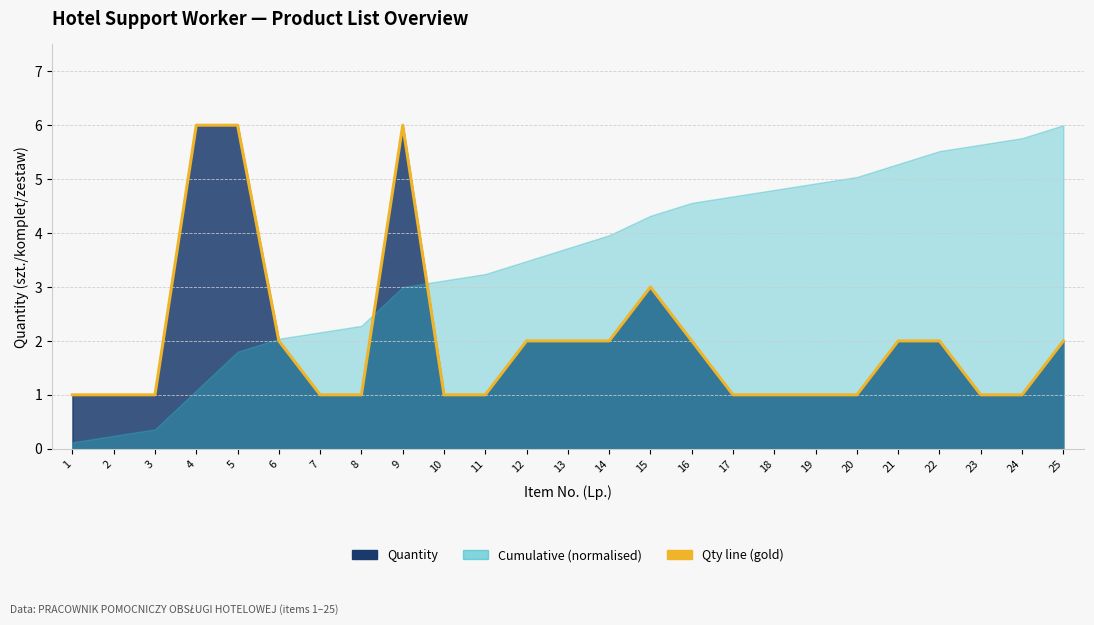

How many lines are shown in the chart?

1